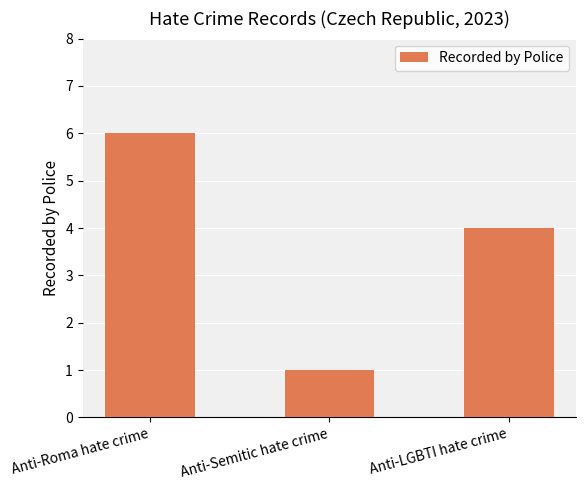

List the labels in order of value, largest first.

Anti-Roma hate crime, Anti-LGBTI hate crime, Anti-Semitic hate crime